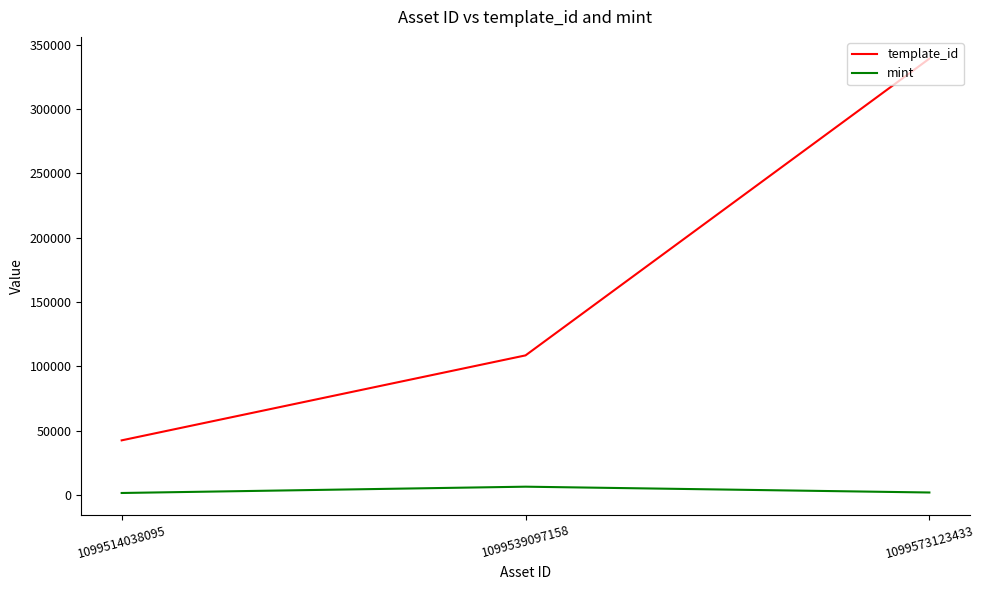

What is the maximum value shown in the chart?

339228